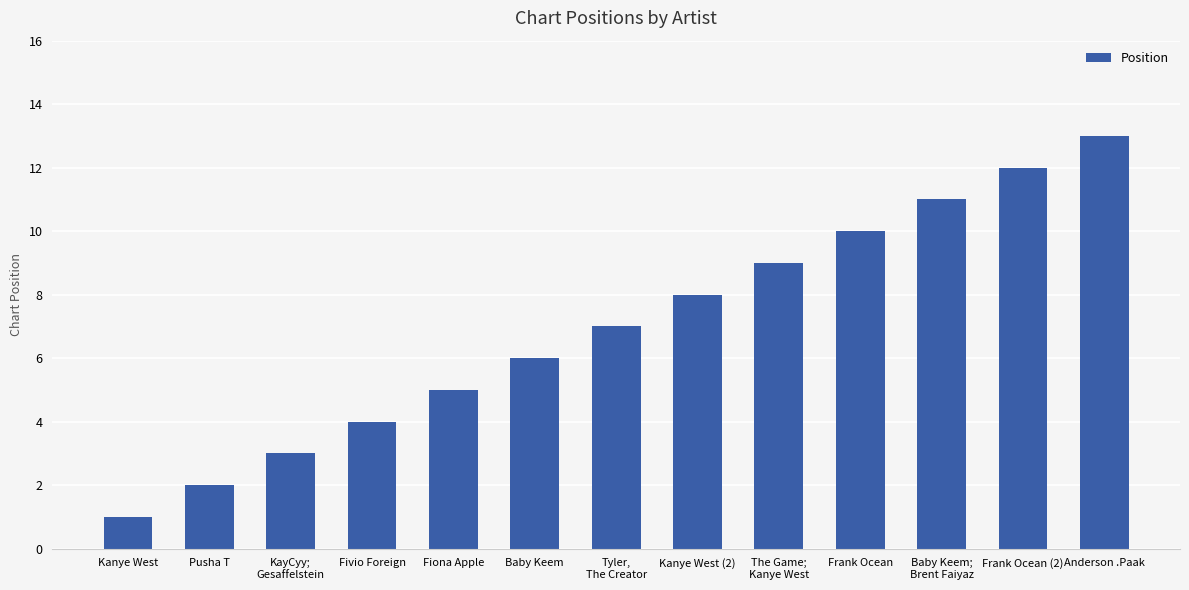

The chart shows a value of 10 at Frank Ocean. True or false?

True